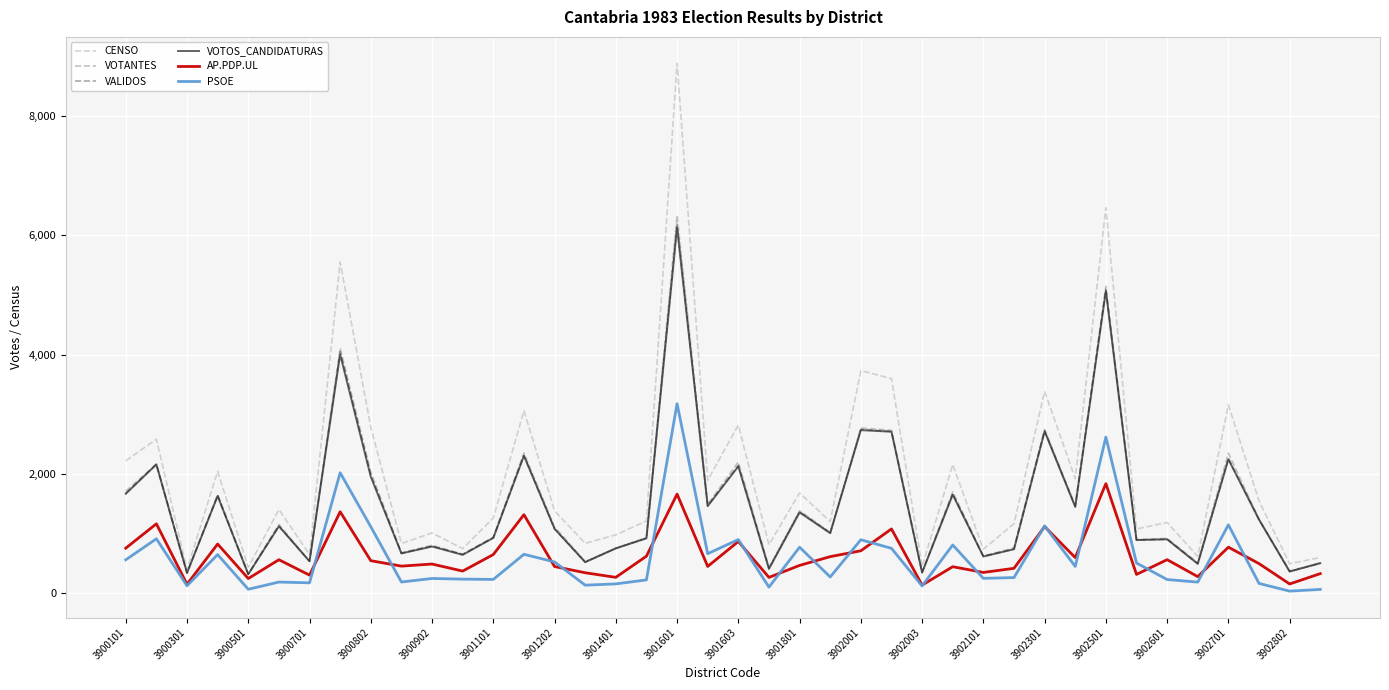

At how many categories does at least one series exceed 3290?

6